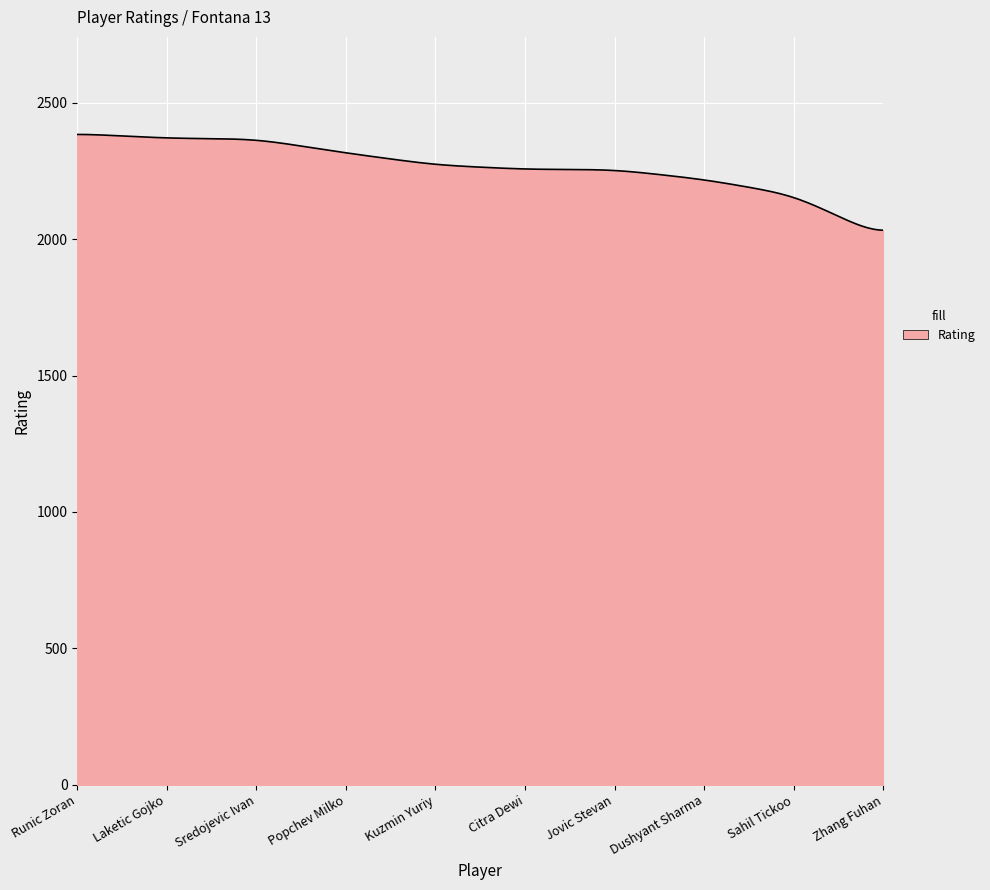

What is the minimum value shown in the chart?

2032.9